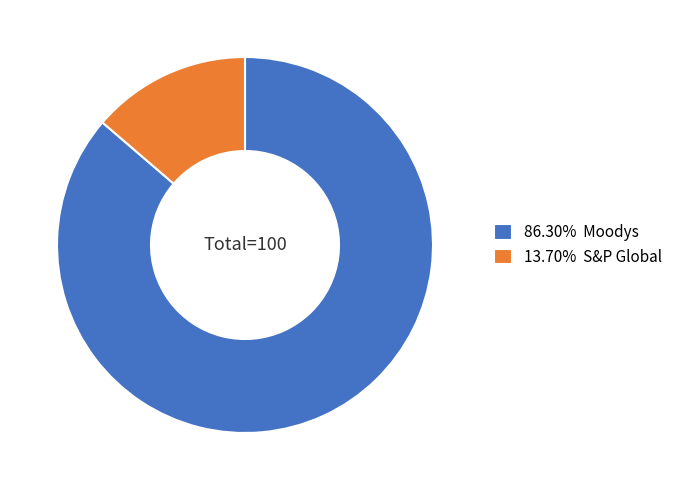

Do 86.30% Moodys and 13.70% S&P Global together represent more than half of the pie?

Yes